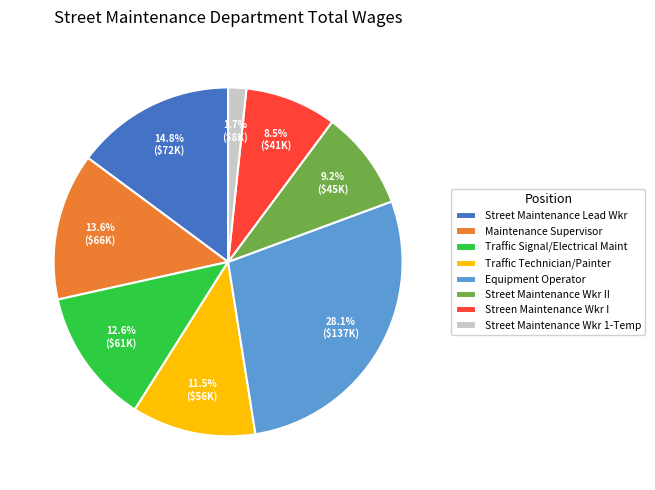

What percentage is NOT represented by Equipment Operator?

71.9%